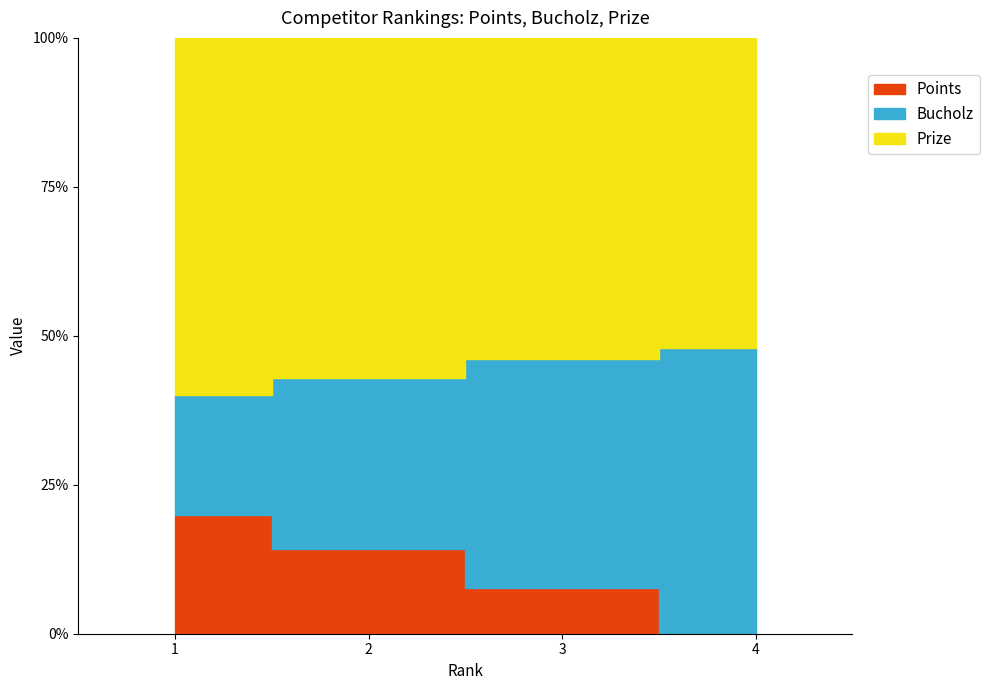

The Bucholz series shows 48.0 at 4. True or false?

True